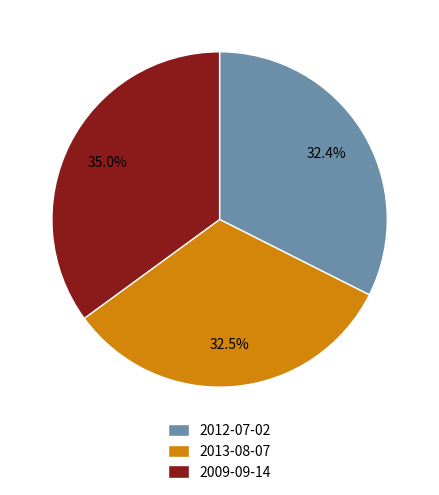

Combined, what portion of the pie is 2012-07-02 and 2013-08-07?

65.0%